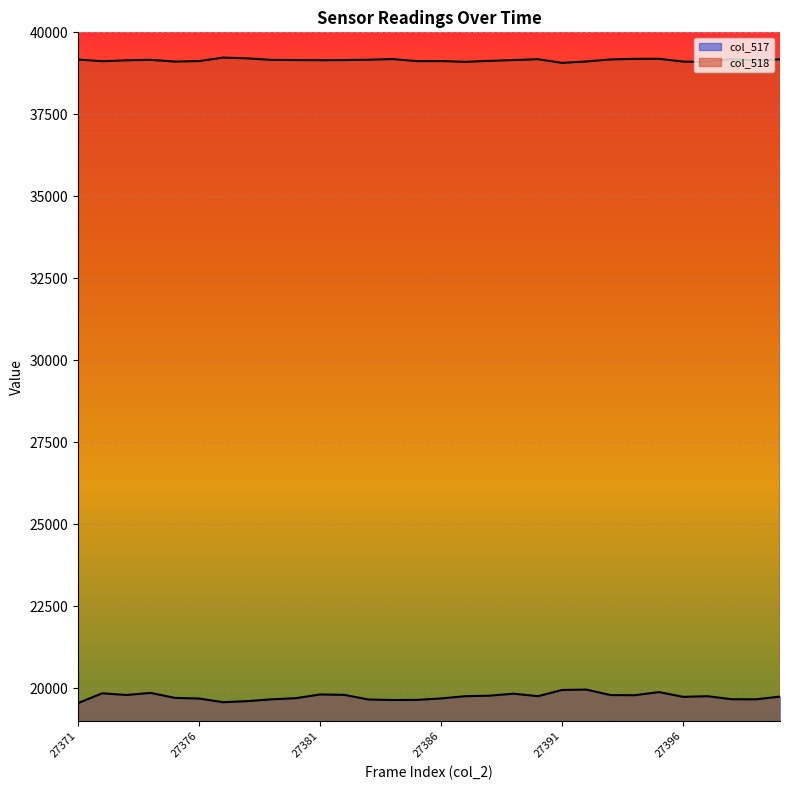

List the series in order of their peak value, highest first.

col_518, col_517